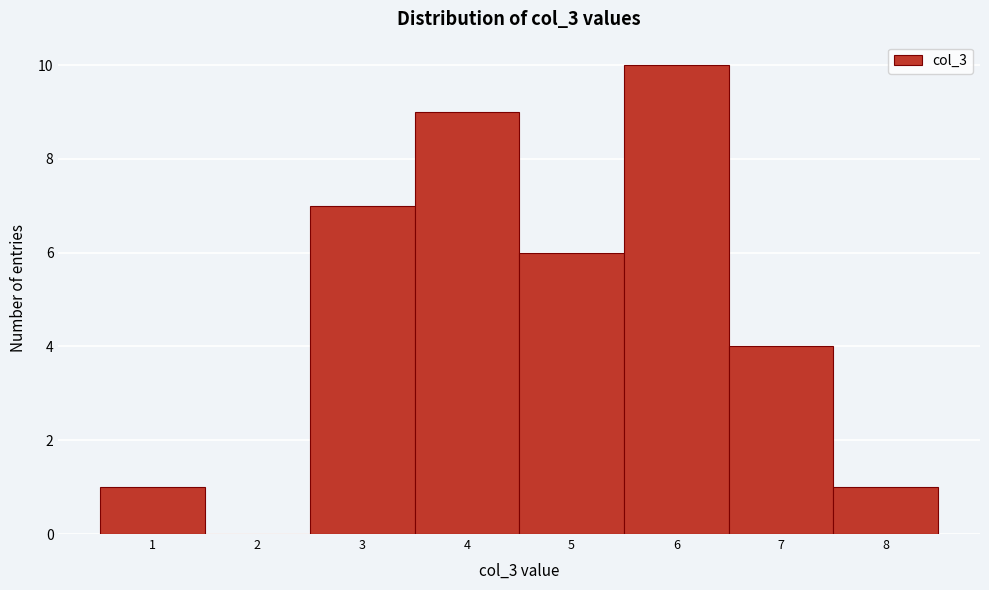

Reading left to right, transcribe this chart: for each bar, give the range it covers on the x-axis and its height. The values are not printed on the chart, so give them approximately, as read against the axis.

0.5 to 1.5: 1
1.5 to 2.5: 0
2.5 to 3.5: 7
3.5 to 4.5: 9
4.5 to 5.5: 6
5.5 to 6.5: 10
6.5 to 7.5: 4
7.5 to 8.5: 1